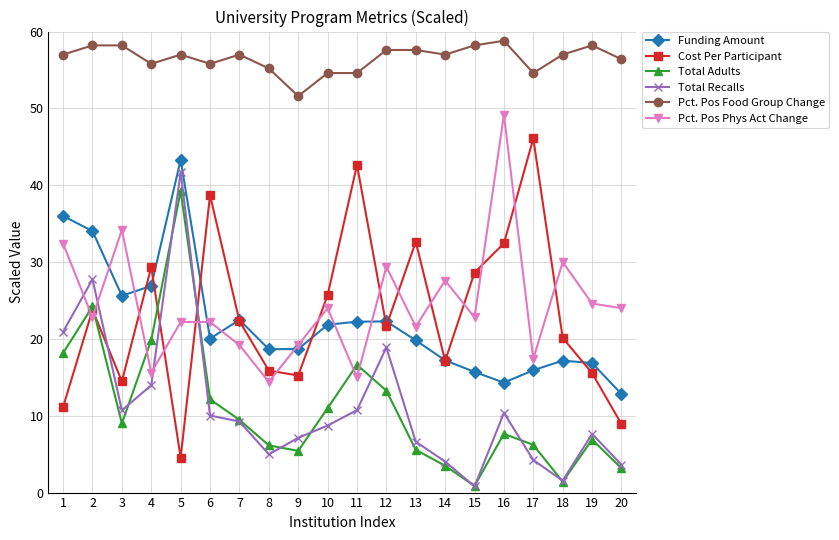

True or false: Pct. Pos Food Group Change and Cost Per Participant intersect in this chart.

False